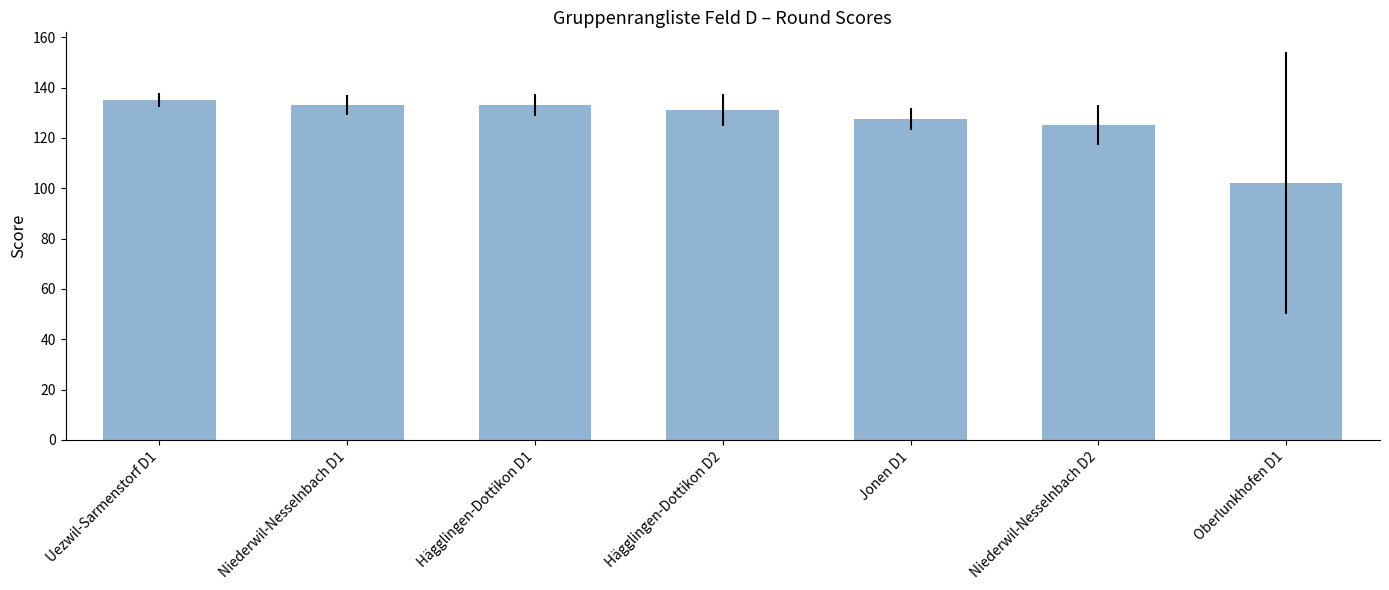

Which label corresponds to the smallest value in the chart?

Oberlunkhofen D1